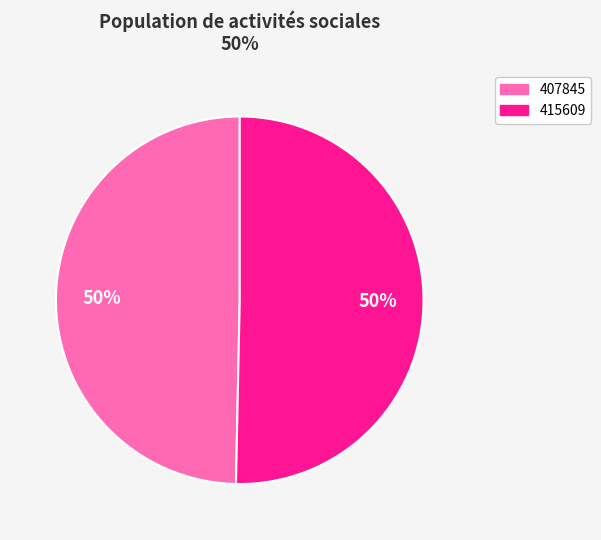

To the nearest percent, what is the average slice percentage?

50%